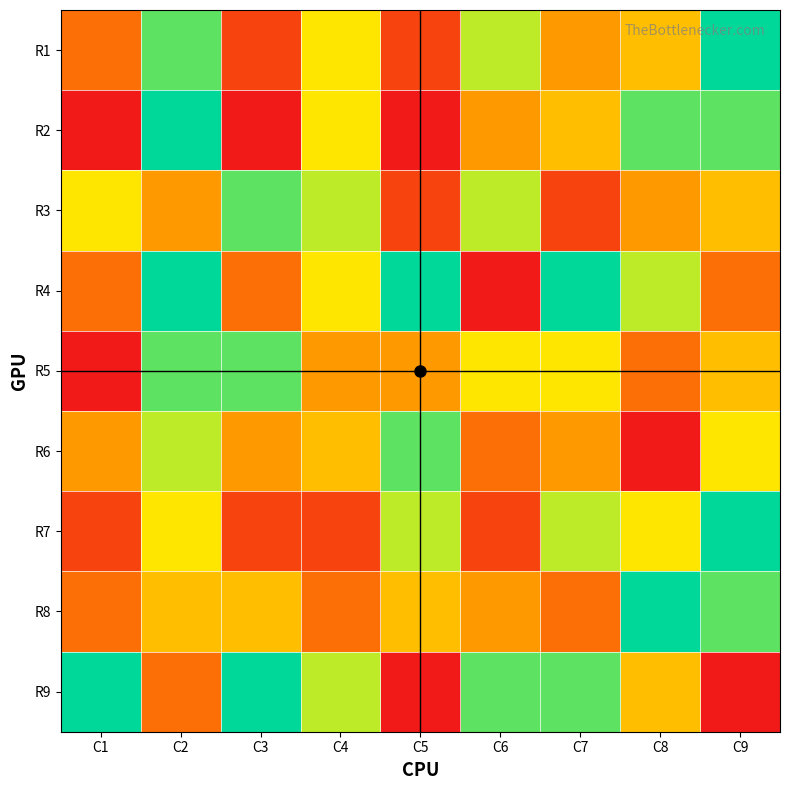

Rank the series at C3 from lowest to highest value.

R2, R1, R7, R4, R6, R8, R3, R5, R9